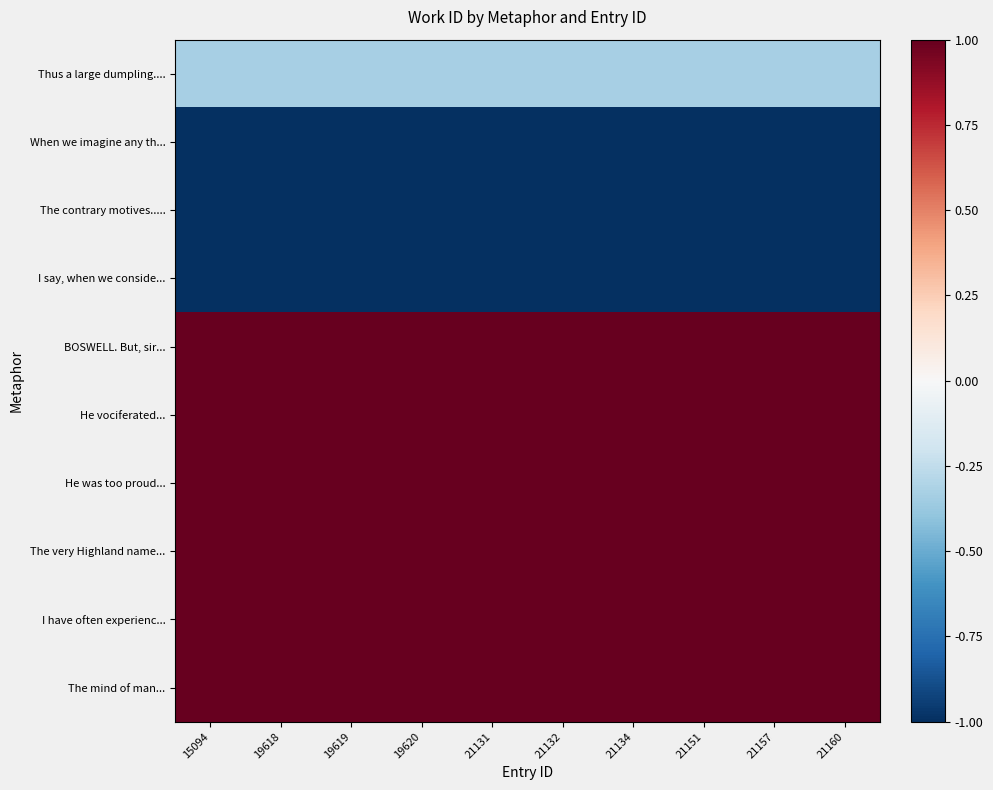

What is the spread (max minus min) of values at 19618?

2.0